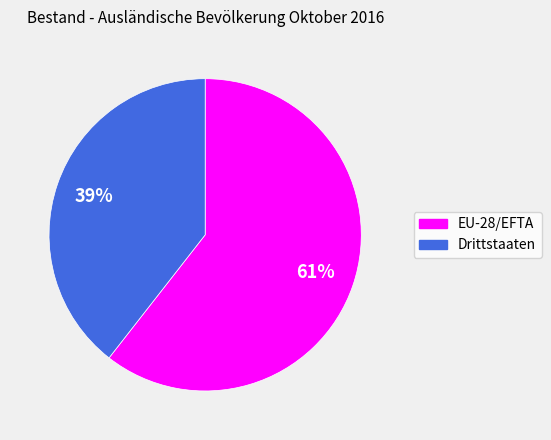

Rank the categories by value from lowest to highest.

Drittstaaten, EU-28/EFTA